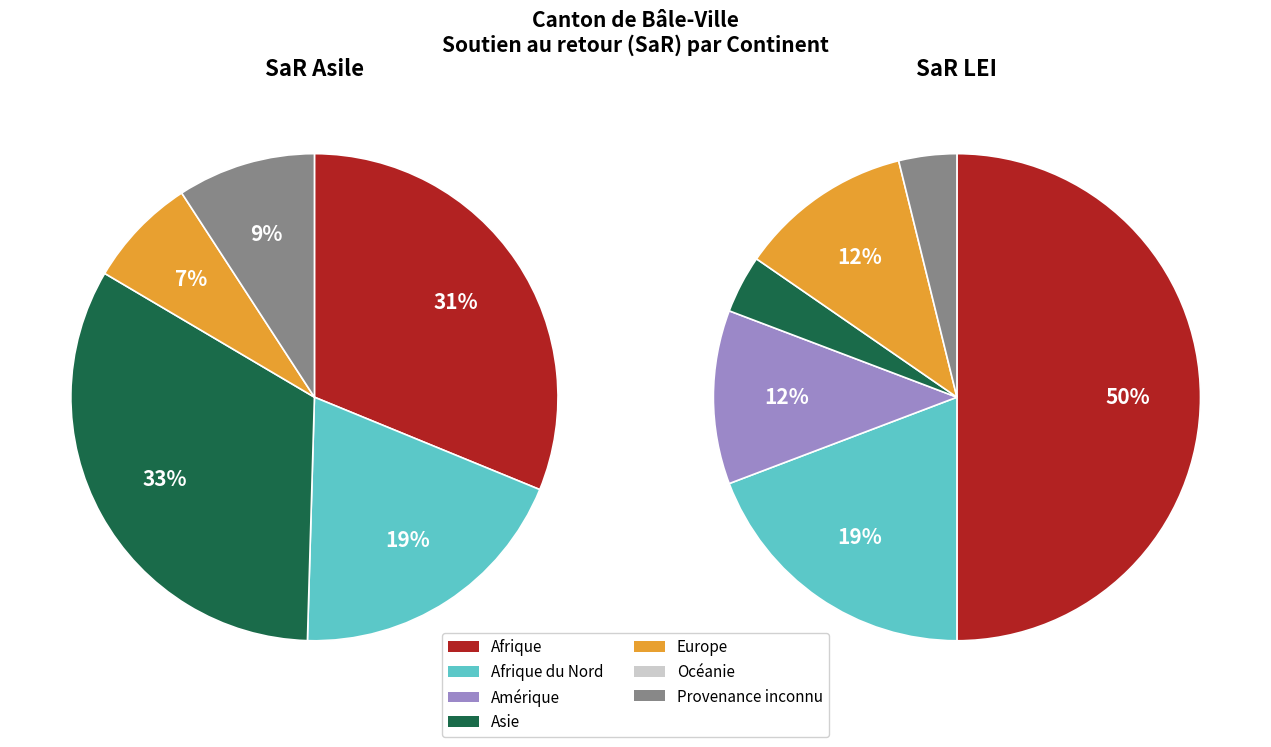

To the nearest percent, what is the difference between the largest and smallest slice percentages?

50%